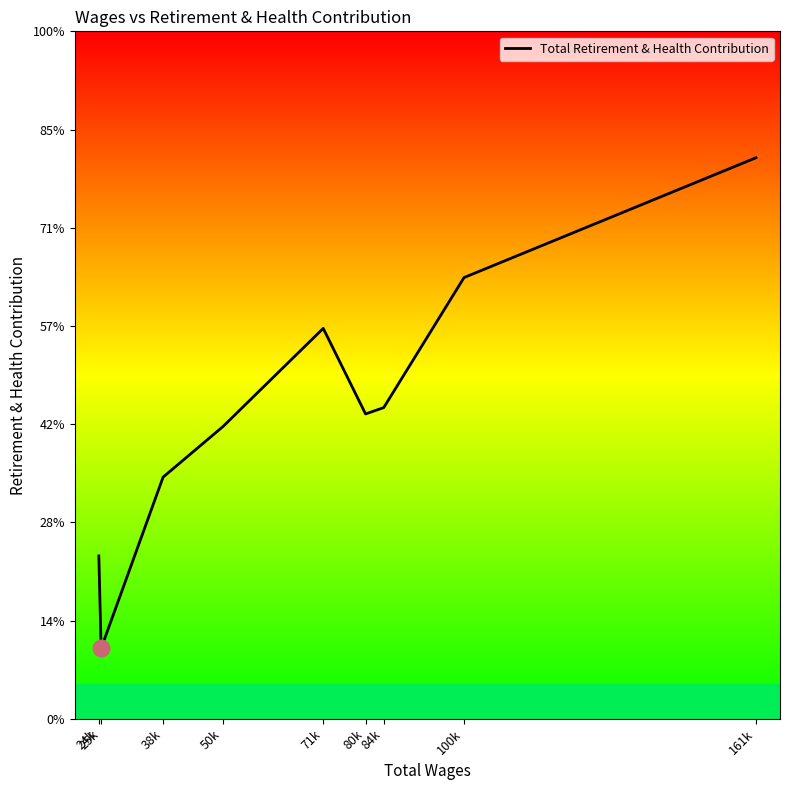

How many points are lower than both their immediate neighbors (excluding endpoints)?

2